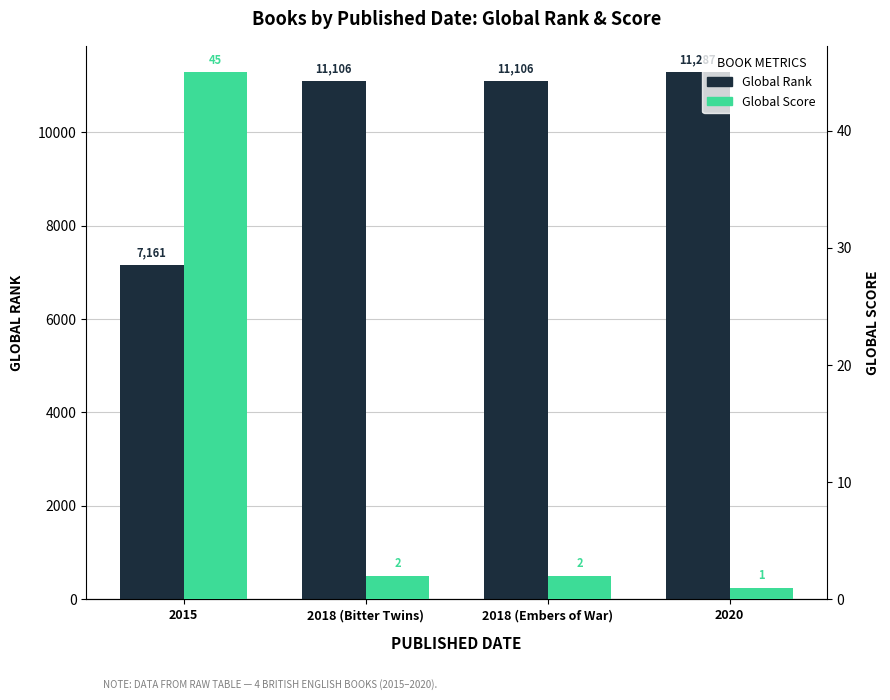

At how many categories does at least one series exceed 6546?

4